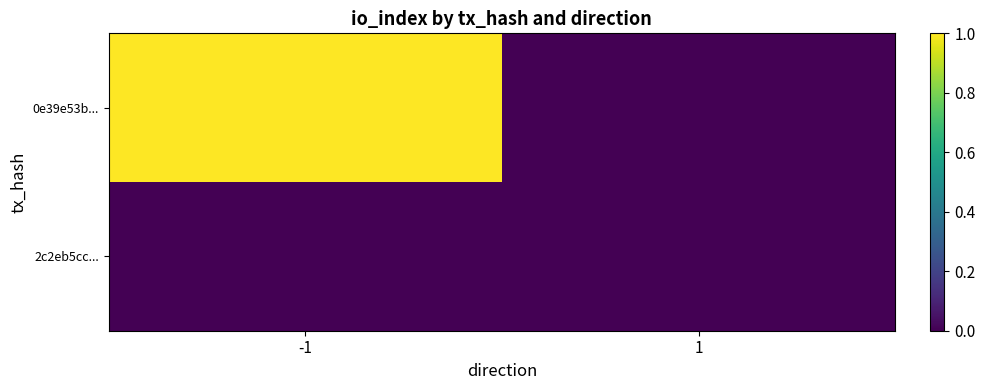

How many data points does each series have?

2